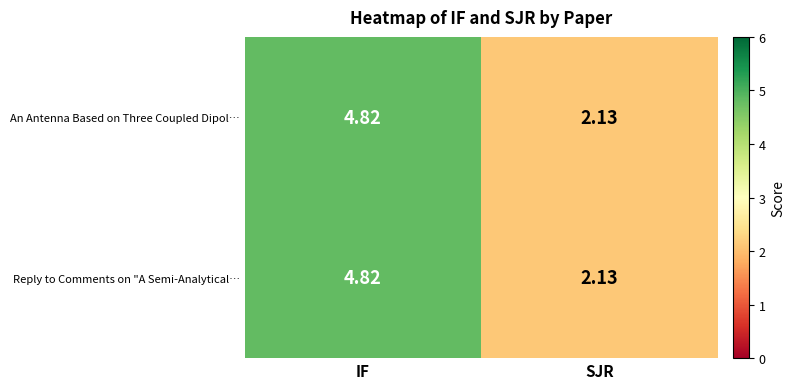

Where does the An Antenna Based on Three Coupled Dipol… series first go above 4?

IF